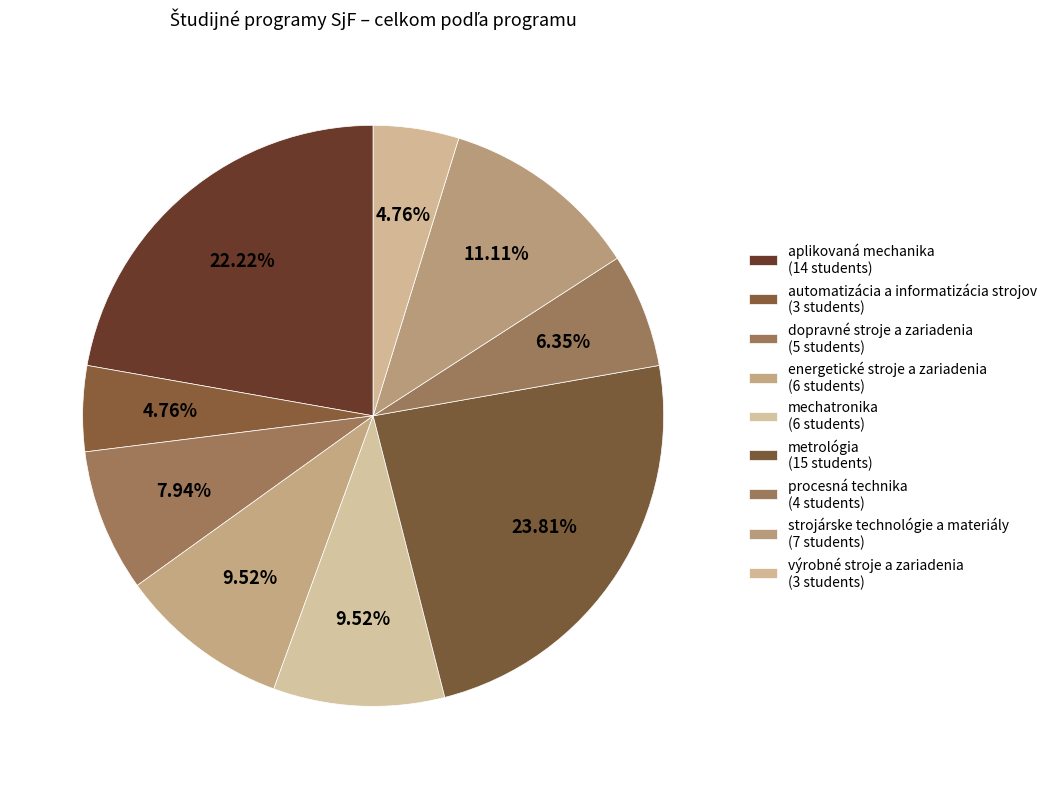

Is it true that procesná technika is 6% of the pie?

True